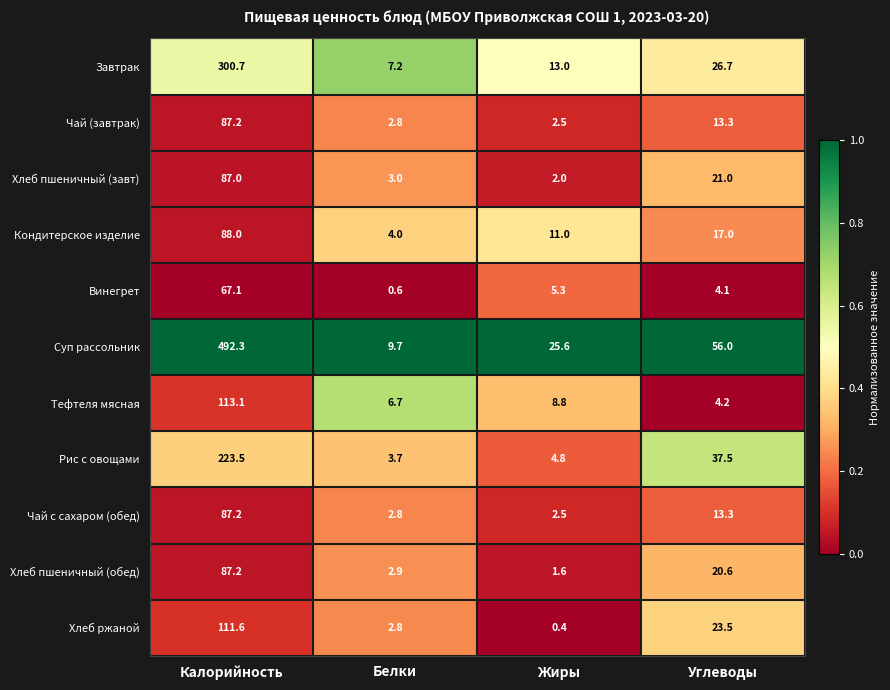

What is the spread (max minus min) of values at Белки?

9.1